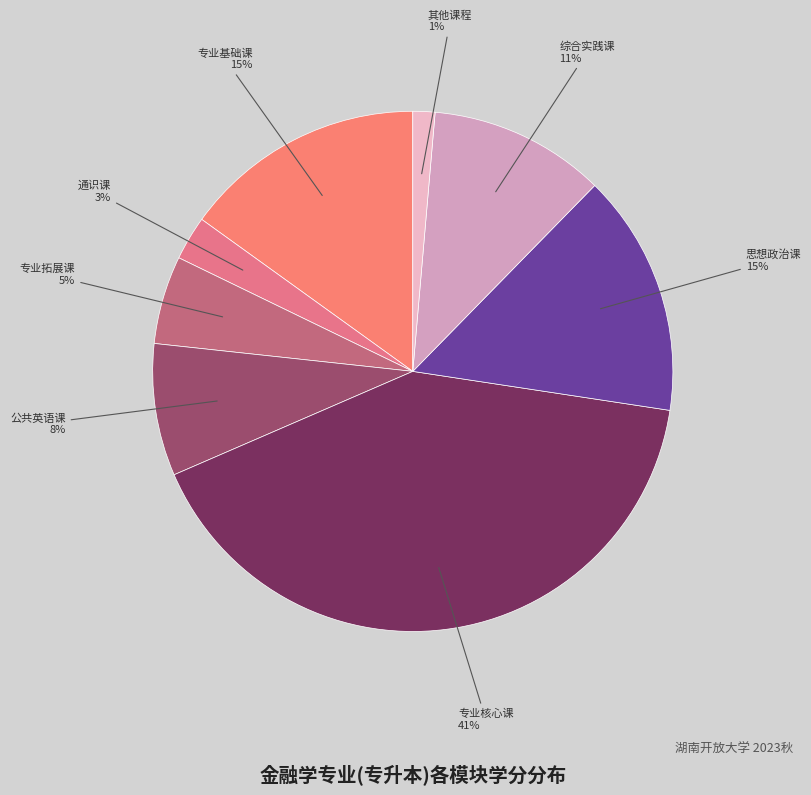

Between 专业基础课 and 公共英语课, which is larger?

专业基础课